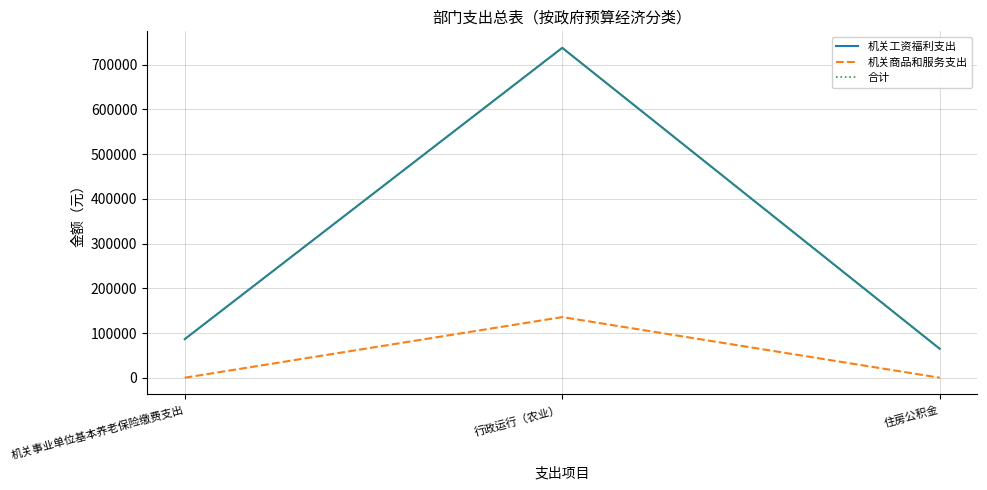

At how many categories does at least one series exceed 639250?

1